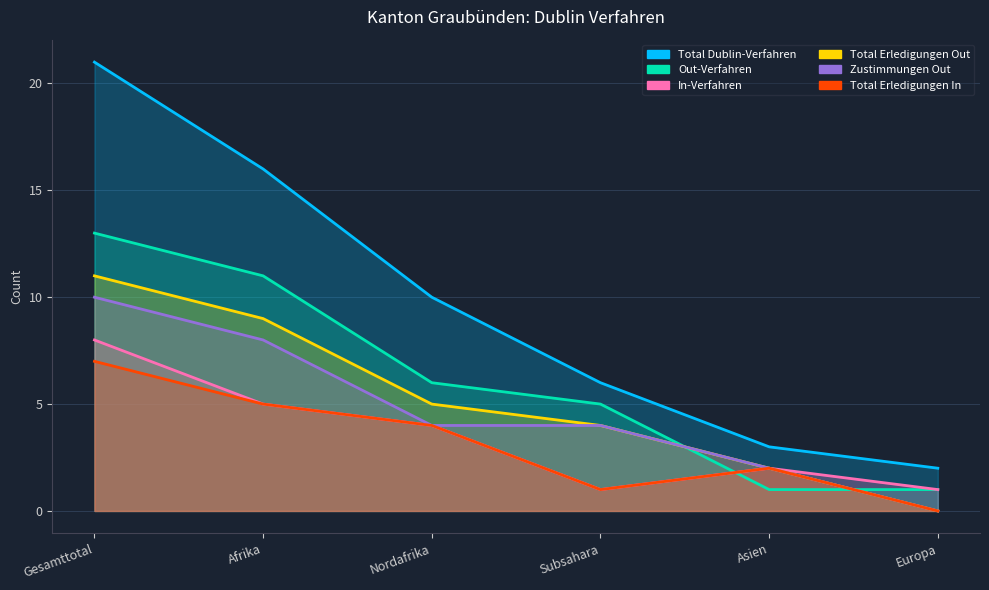

Between Afrika and Nordafrika, which series saw the biggest shift?

Total Dublin-Verfahren